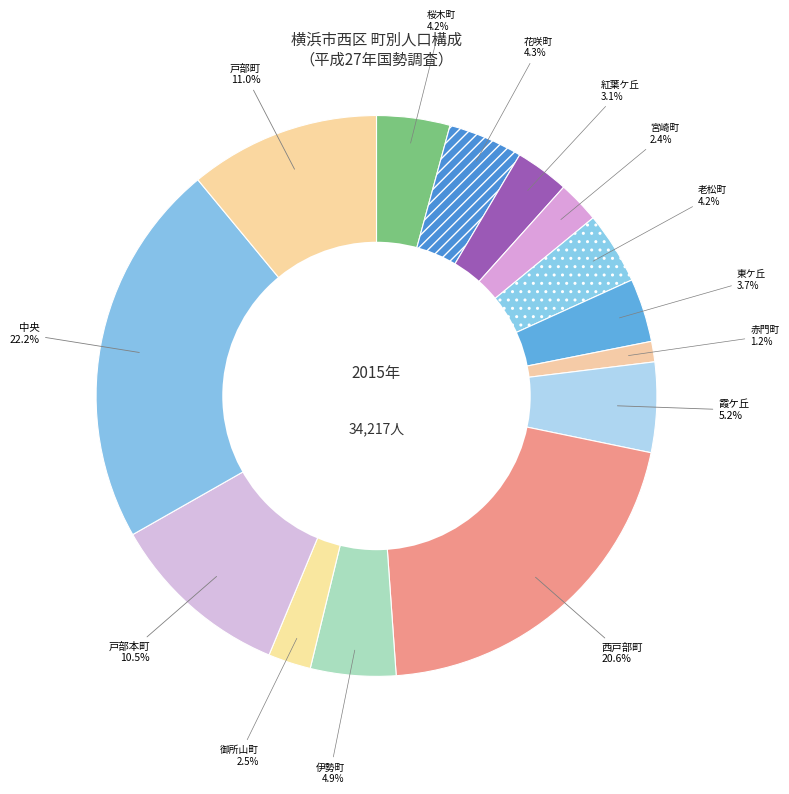

Does 花咲町 account for over 50% of the chart?

No